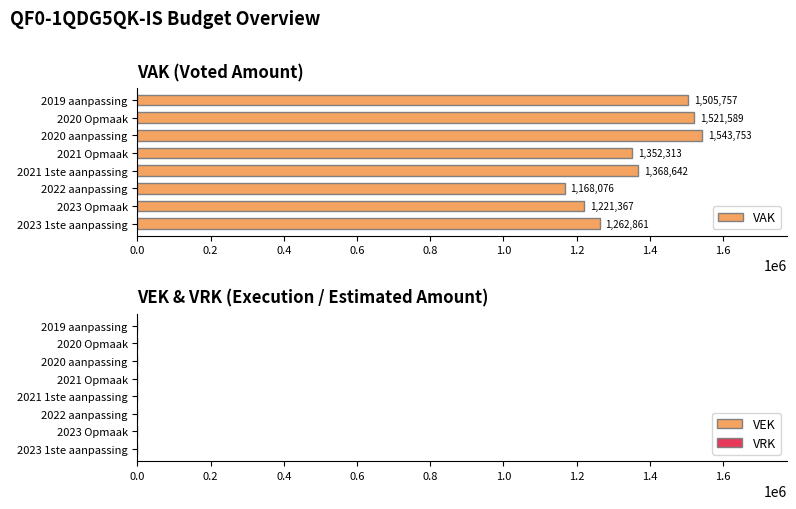

The chart shows a value of 804941 at 2020 aanpassing. True or false?

False